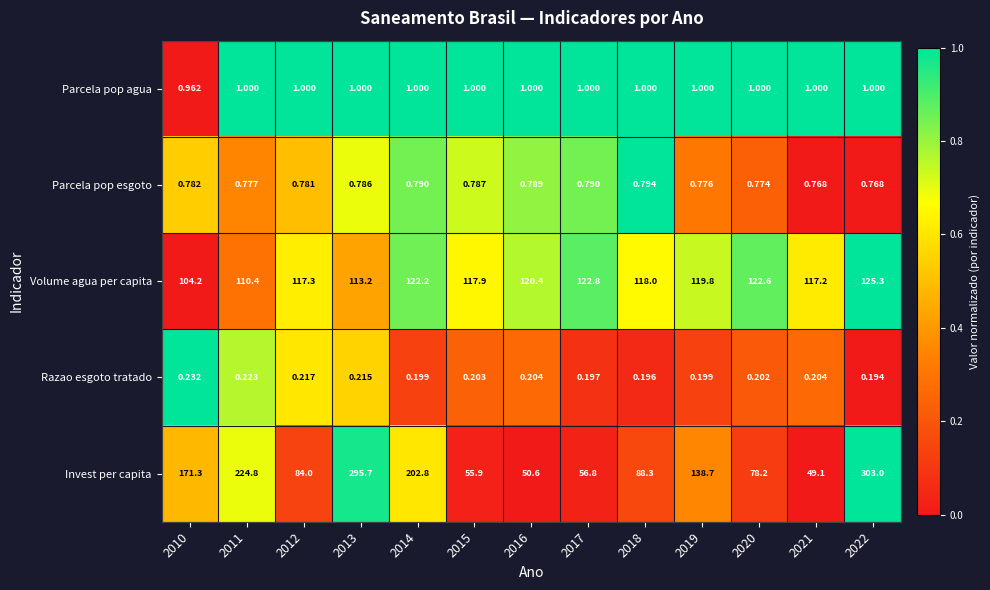

At how many categories does at least one series exceed 0?

13